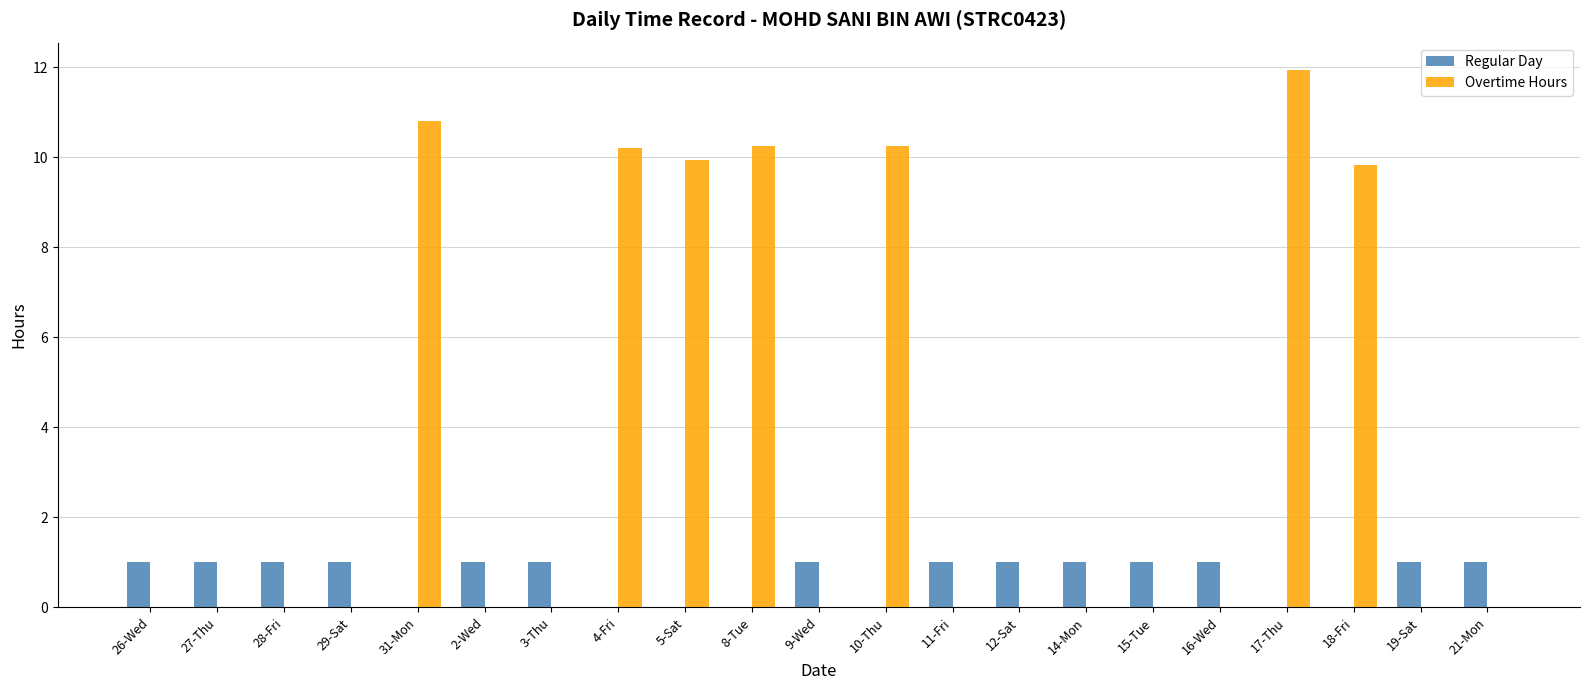

What is the sum of all Overtime Hours values?

73.2